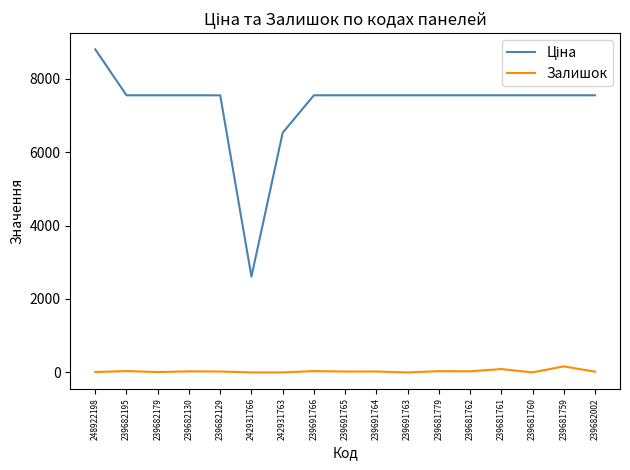

At which category is the sum across all series the highest?

248922198